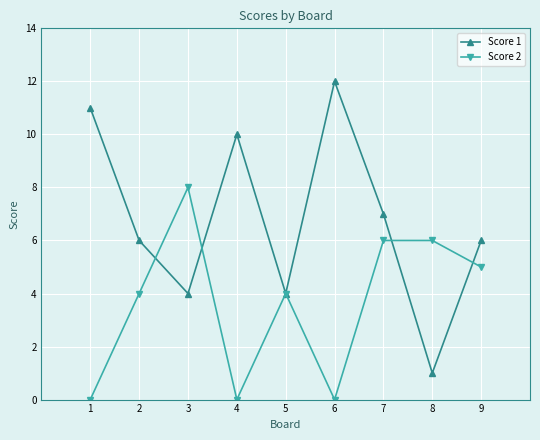

What is the difference between the second highest and second lowest values in the Score 2 series?

6